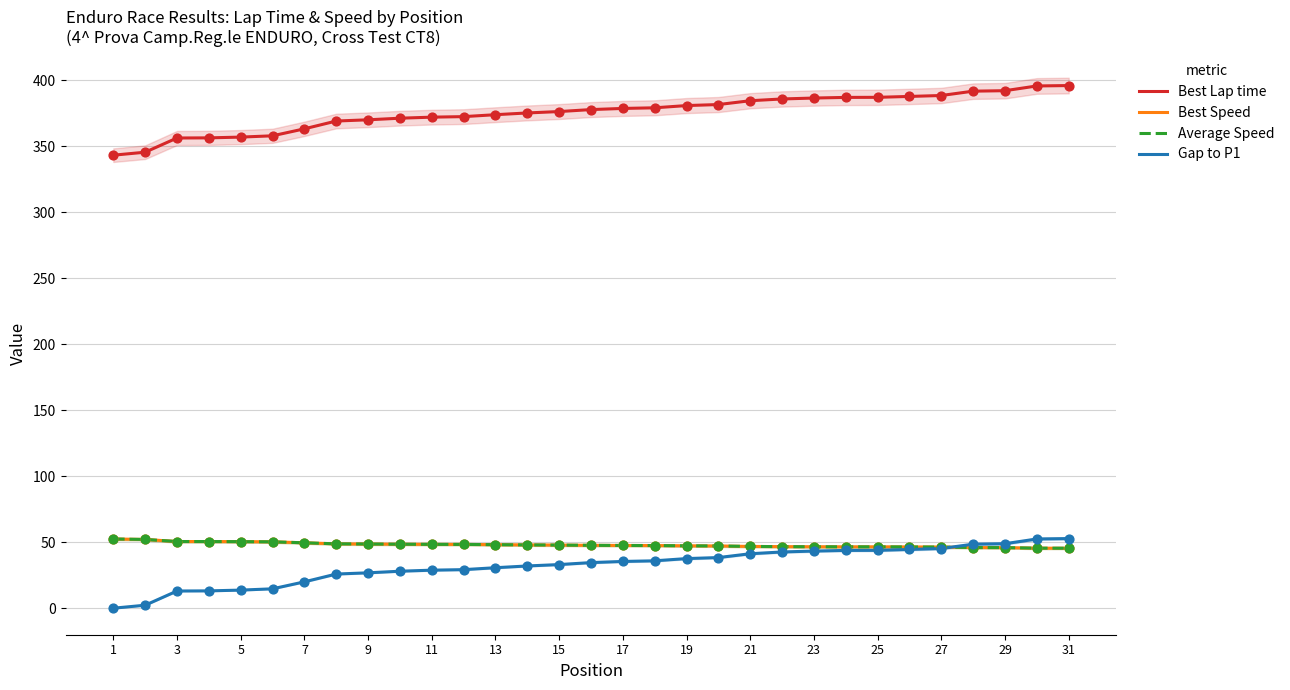

Which series contains the highest Y value?

Best Lap time